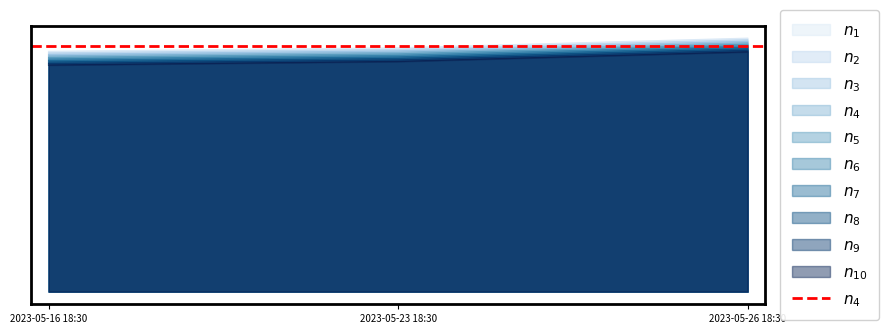

What is the average value?

8139